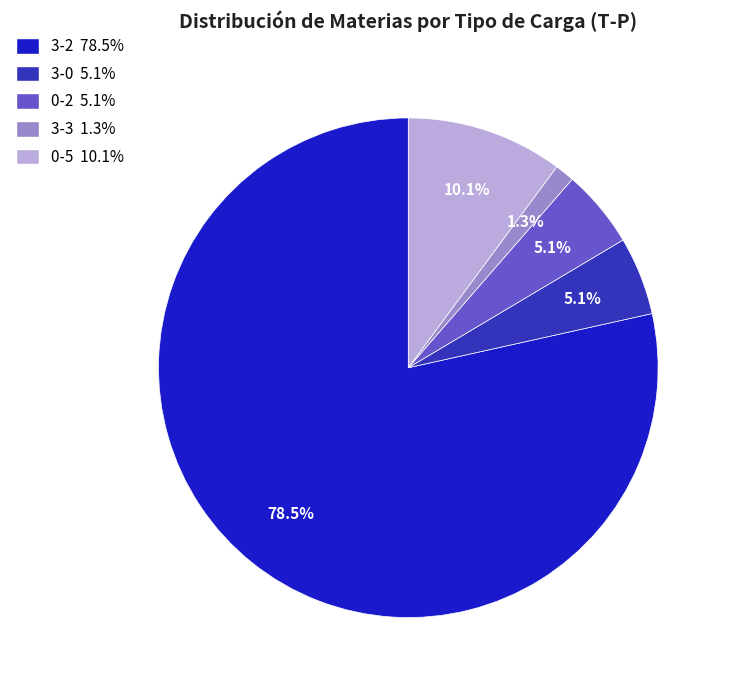

To the nearest percent, what percentage of the pie is 3-0?

5%